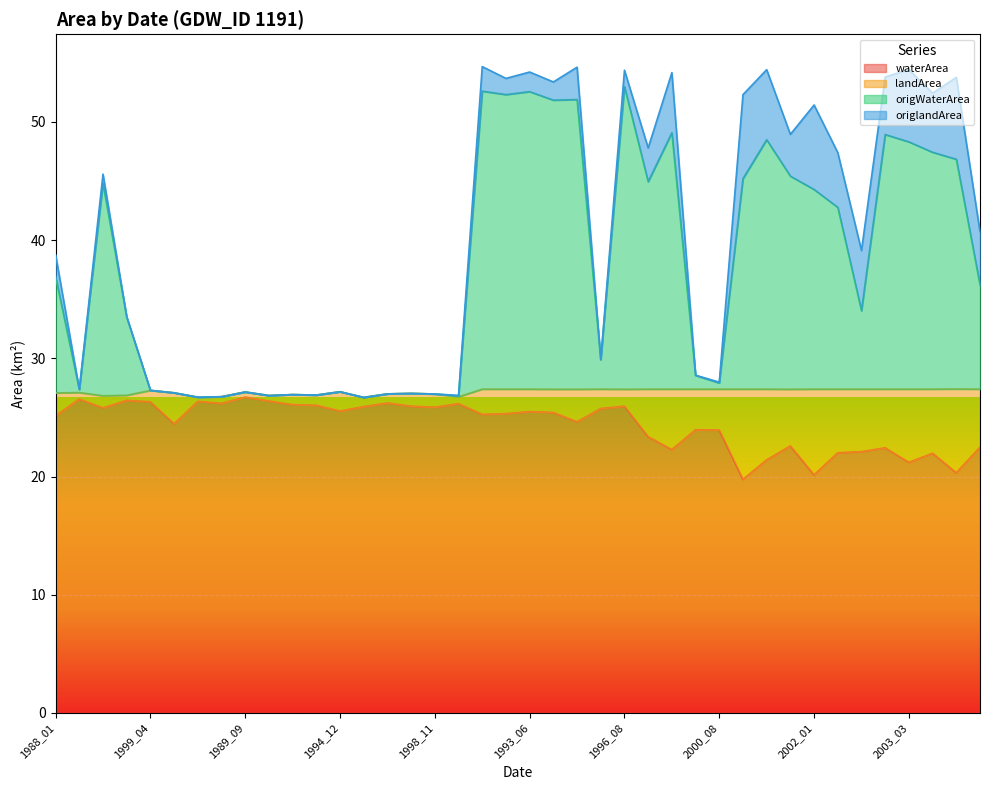

Rank the categories by origWaterArea value from highest to lowest.

1996_08, 1990_04, 1993_06, 1992_06, 1993_11, 1993_08, 2000_06, 2002_06, 2001_02, 2003_03, 2003_04, 2004_06, 2001_03, 2000_12, 2000_05, 1989_01, 2002_01, 2002_02, 1988_01, 2005_02, 2002_05, 1989_02, 1994_06, 2000_07, 2000_08, 1988_07, 1999_04, 1994_12, 1989_09, 1985_02, 1998_02, 1996_12, 1998_11, 1991_02, 1991_11, 1989_11, 1988_11, 1988_02, 1987_02, 1996_01